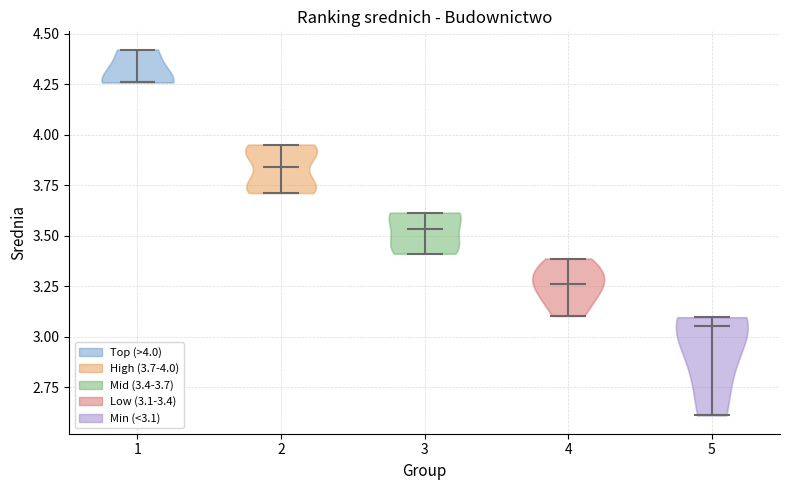

Reading left to right, read every violin against the y-axis: where its median line is, and the lowest and highest points it reaches. The values are not printed on the chart, so give them approximately, as read against the axis.

1: median line 4.25, lowest point 4.25, highest point 4.40
2: median line 3.85, lowest point 3.70, highest point 3.95
3: median line 3.55, lowest point 3.40, highest point 3.60
4: median line 3.25, lowest point 3.10, highest point 3.40
5: median line 3.05, lowest point 2.60, highest point 3.10